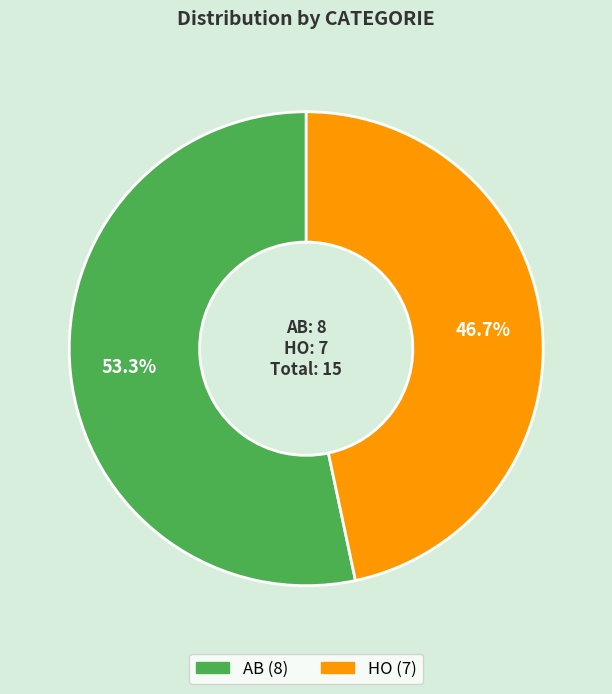

To the nearest percent, what percentage of the pie is HO?

47%